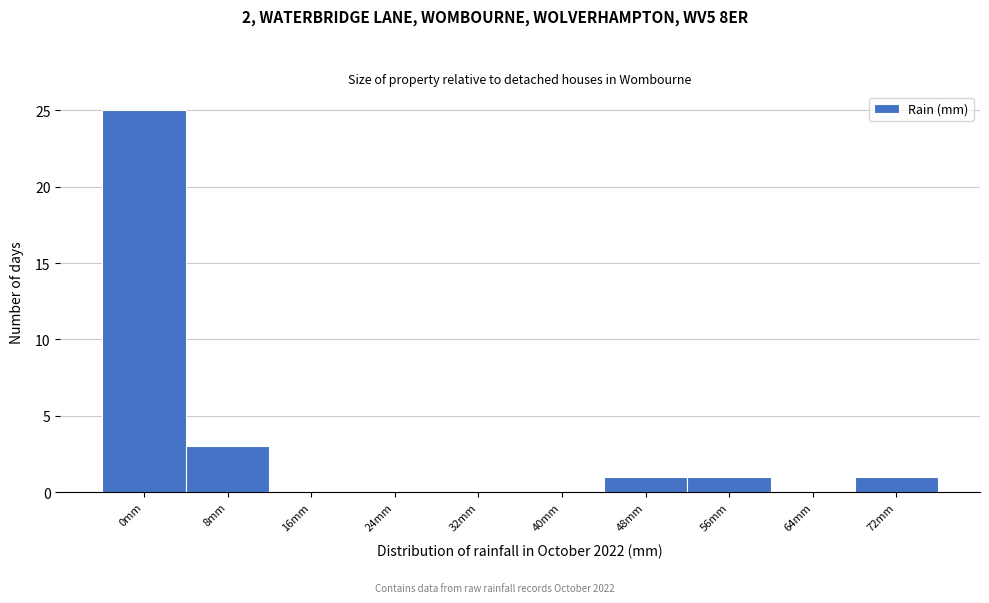

Reading left to right, what are all the values shown in this chart?

0mm=25	8mm=3	16mm=0	24mm=0	32mm=0	40mm=0	48mm=1	56mm=1	64mm=0	72mm=1